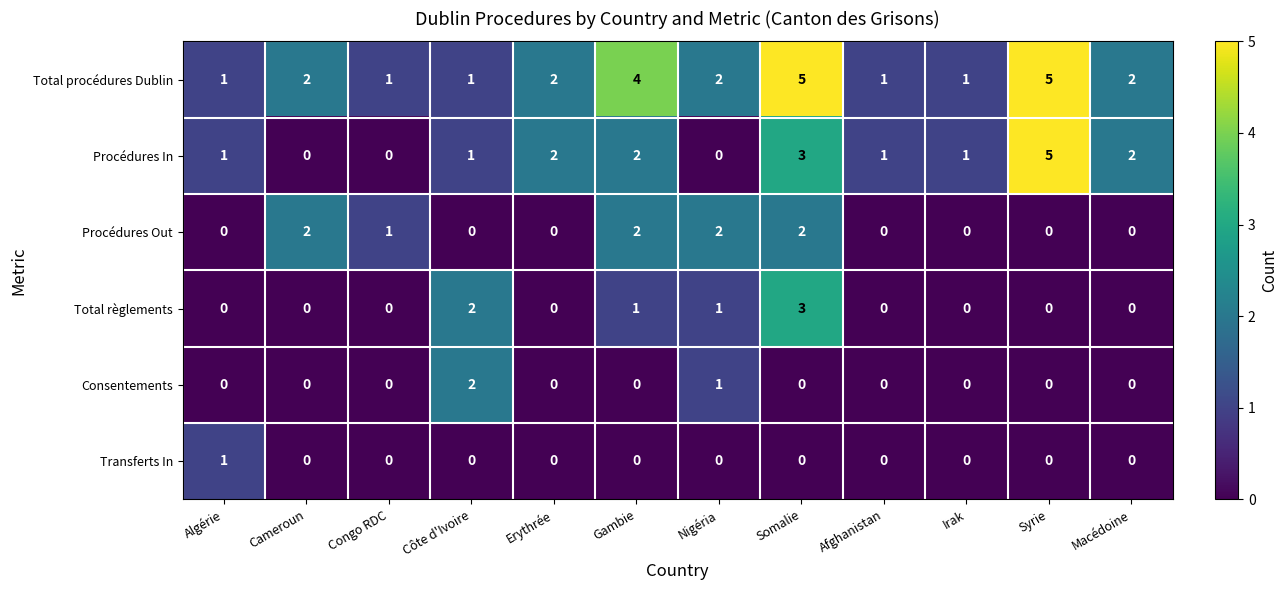

Is the value of Transferts In at Cameroun greater than the value of Procédures In at Afghanistan?

No